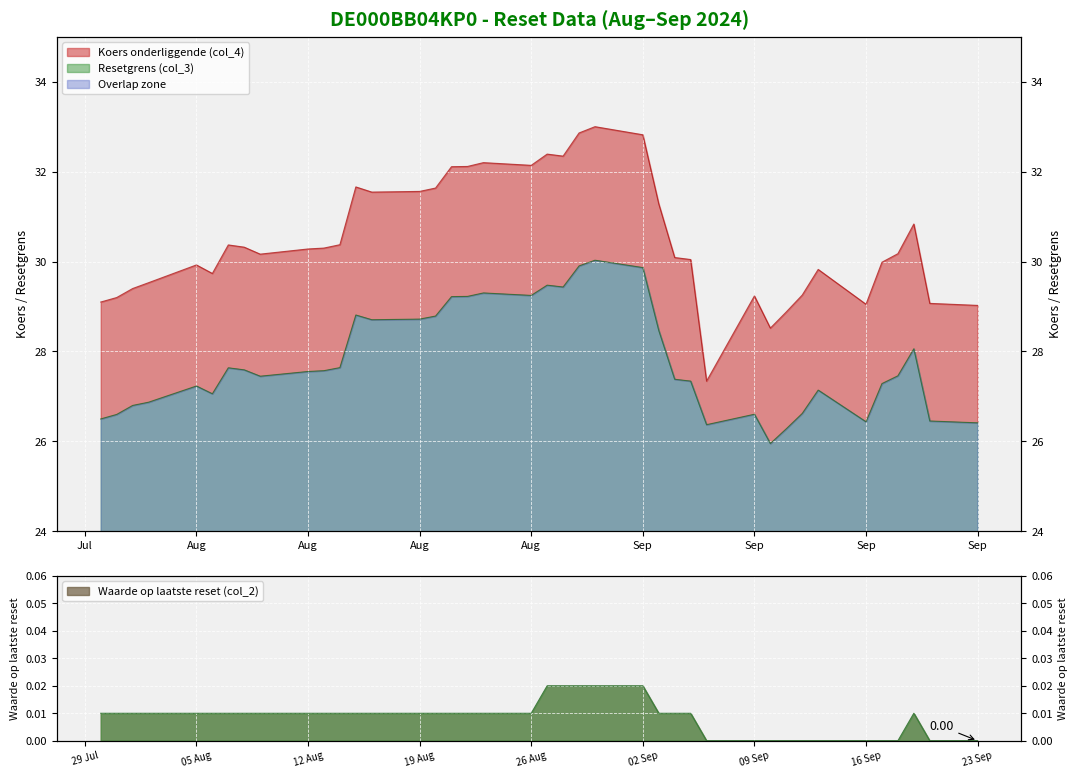

Is it true that Resetgrens (col_3) equals 27.1 at 2024-08-06?

True